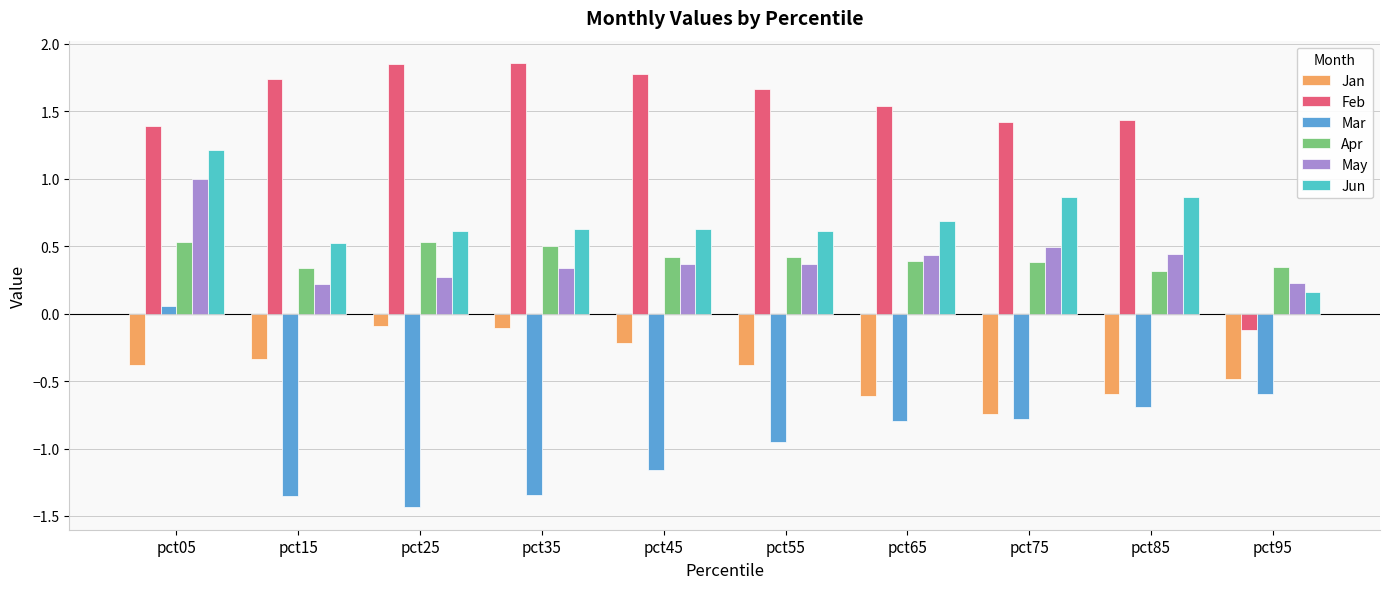

The value of Jun at pct15 is 0.8. True or false?

False